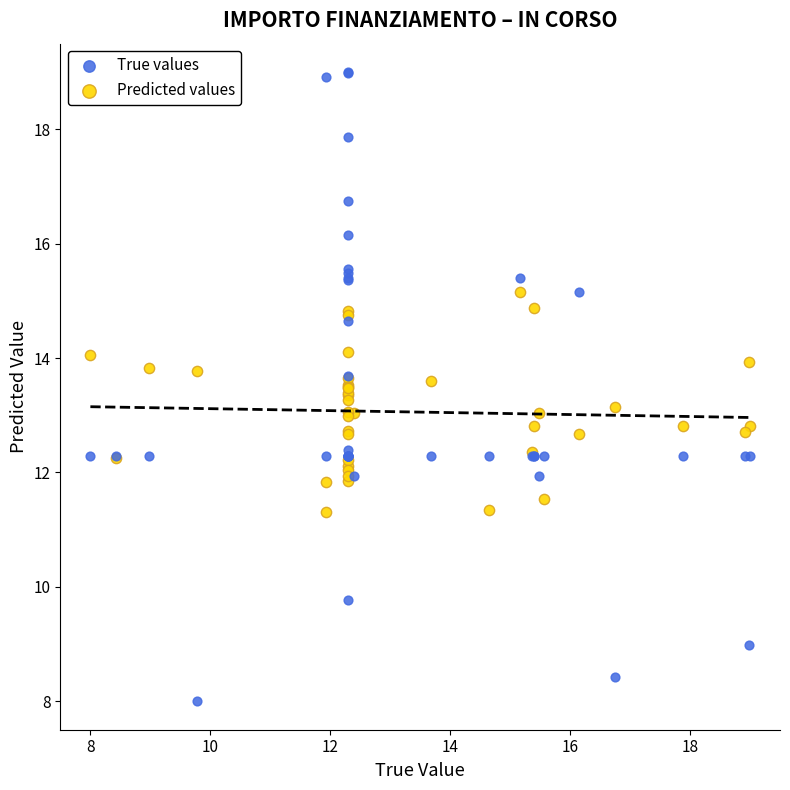

What is the X range (max minus min) for the scatter plot?

11.0